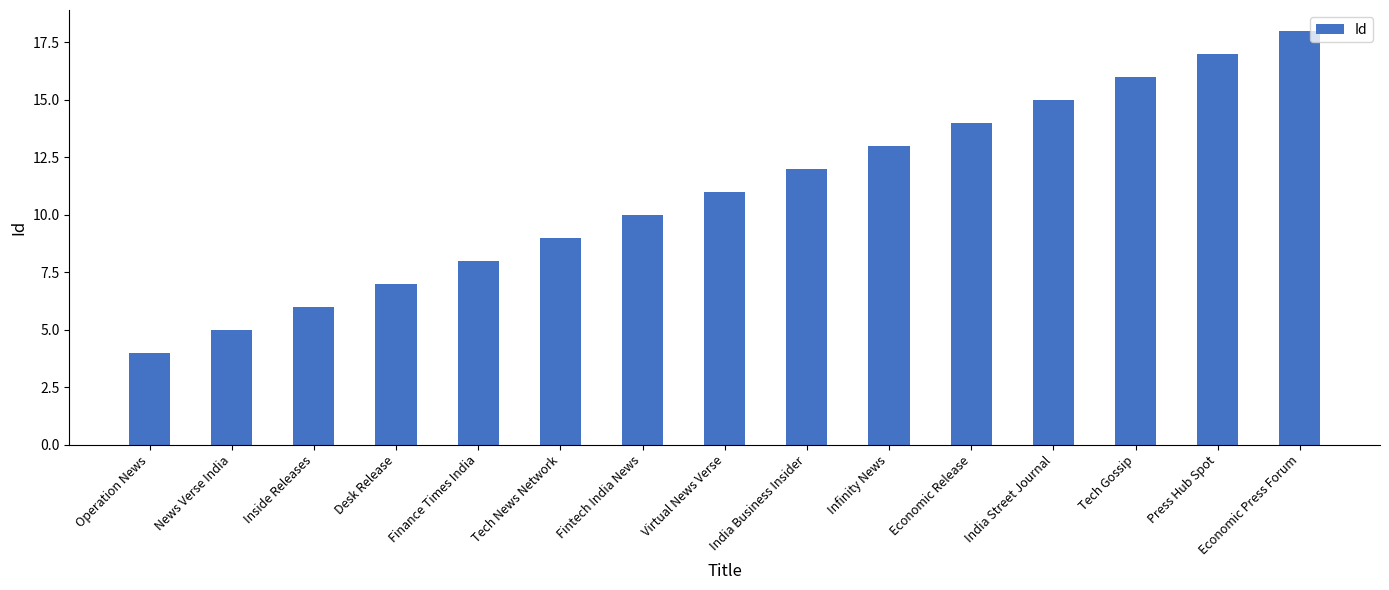

Reading right to left, list all the values displayed in this chart.

Economic Press Forum=18	Press Hub Spot=17	Tech Gossip=16	India Street Journal=15	Economic Release=14	Infinity News=13	India Business Insider=12	Virtual News Verse=11	Fintech India News=10	Tech News Network=9	Finance Times India=8	Desk Release=7	Inside Releases=6	News Verse India=5	Operation News=4